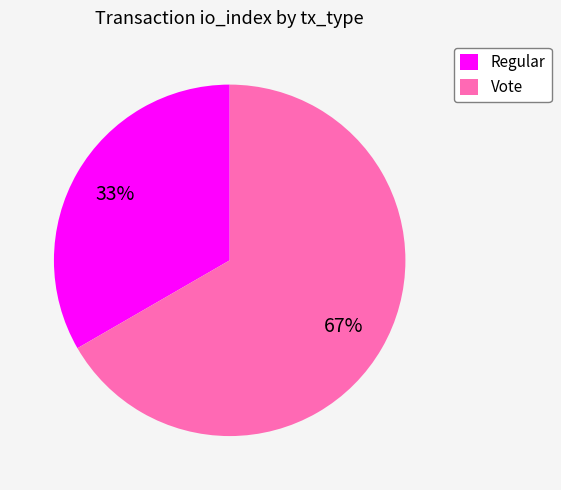

True or false: Vote accounts for 59% of the total.

False